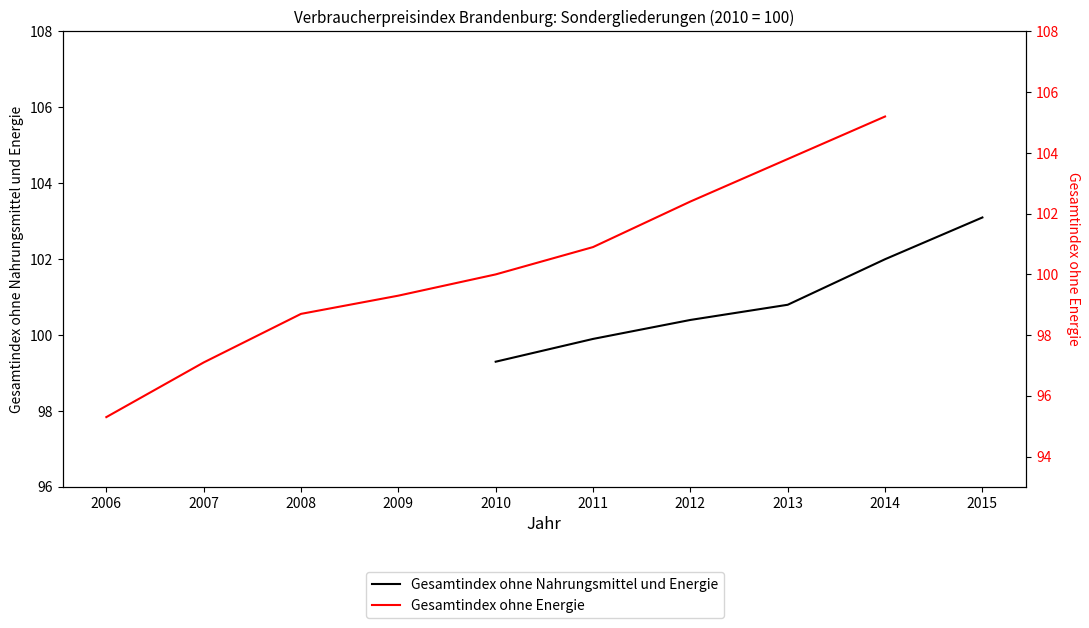

What is the change in value from 2006 to 2008?

+3.4